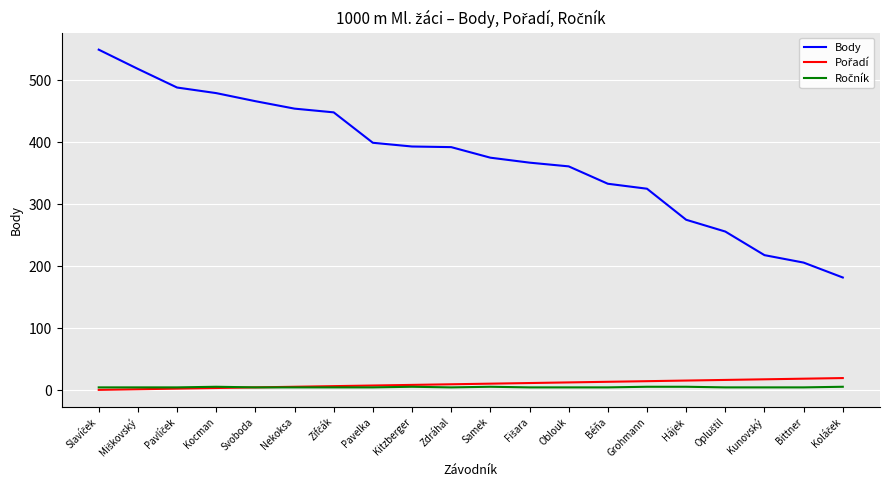

Between Oblouk and Bittner, which series saw the biggest shift?

Body